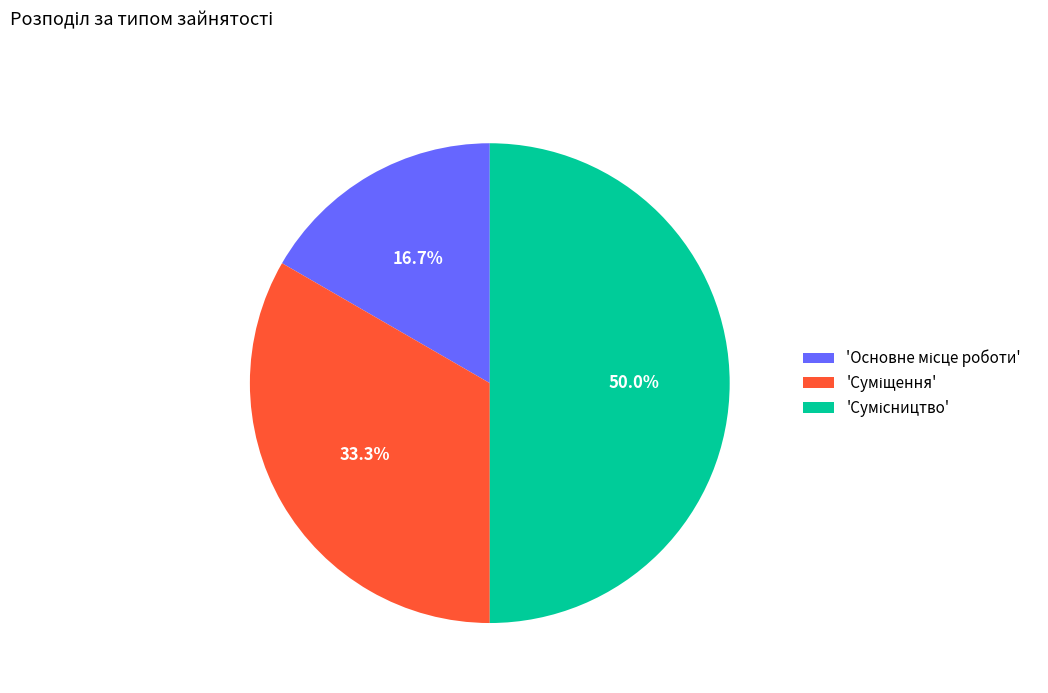

How many slices are in this pie chart?

3